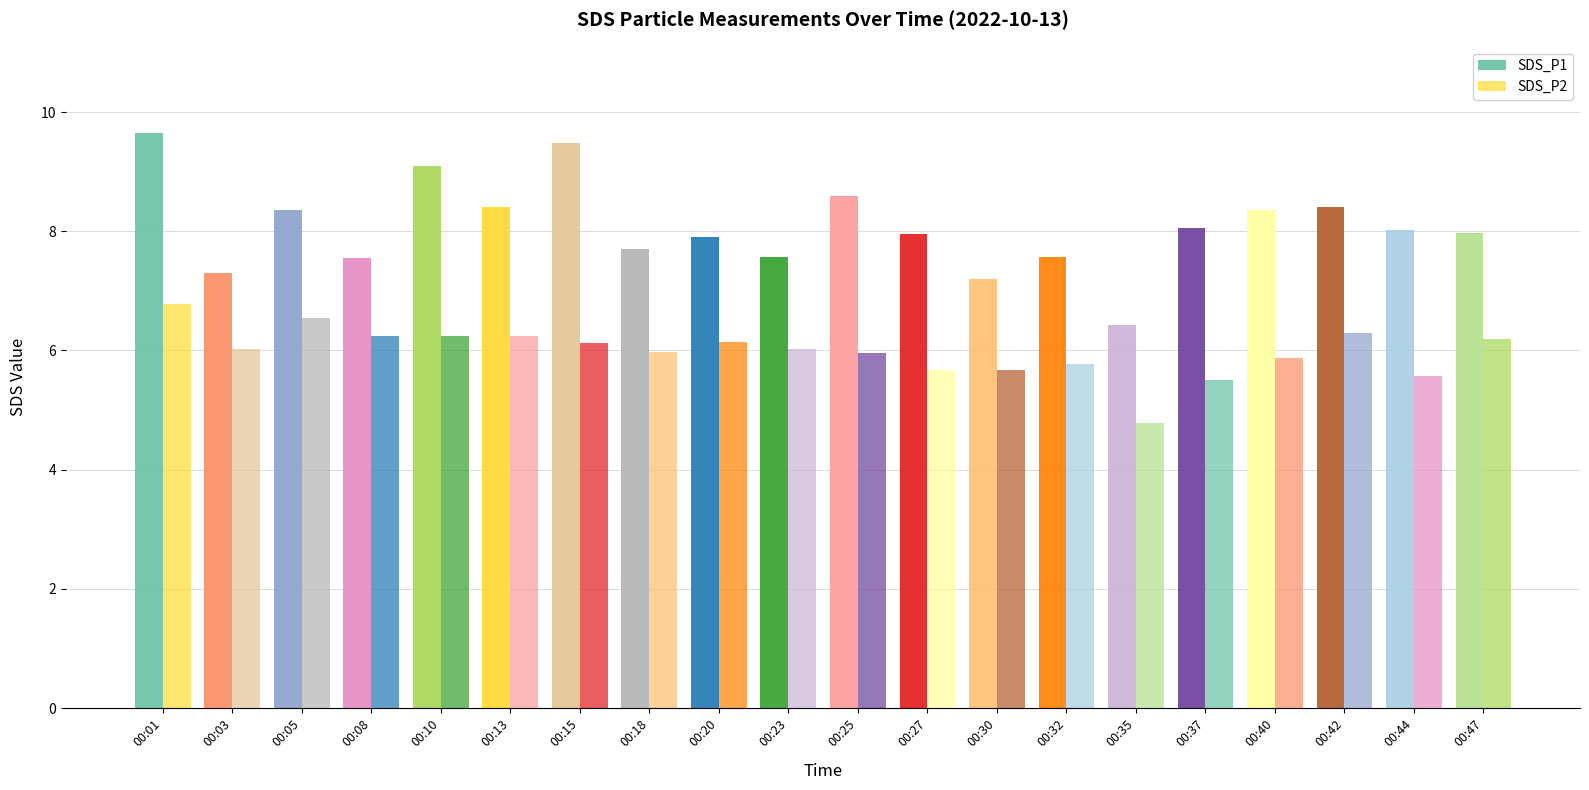

At how many categories does at least one series exceed 7?

19